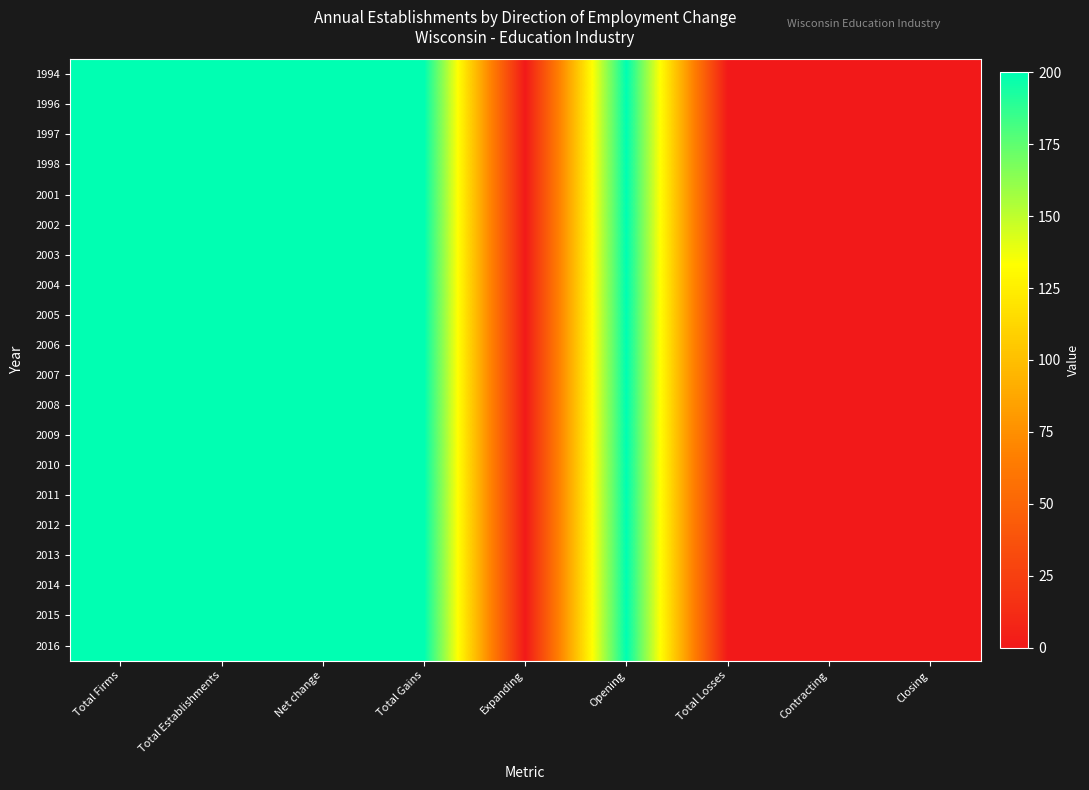

Which category has the lowest value across all series?

Expanding